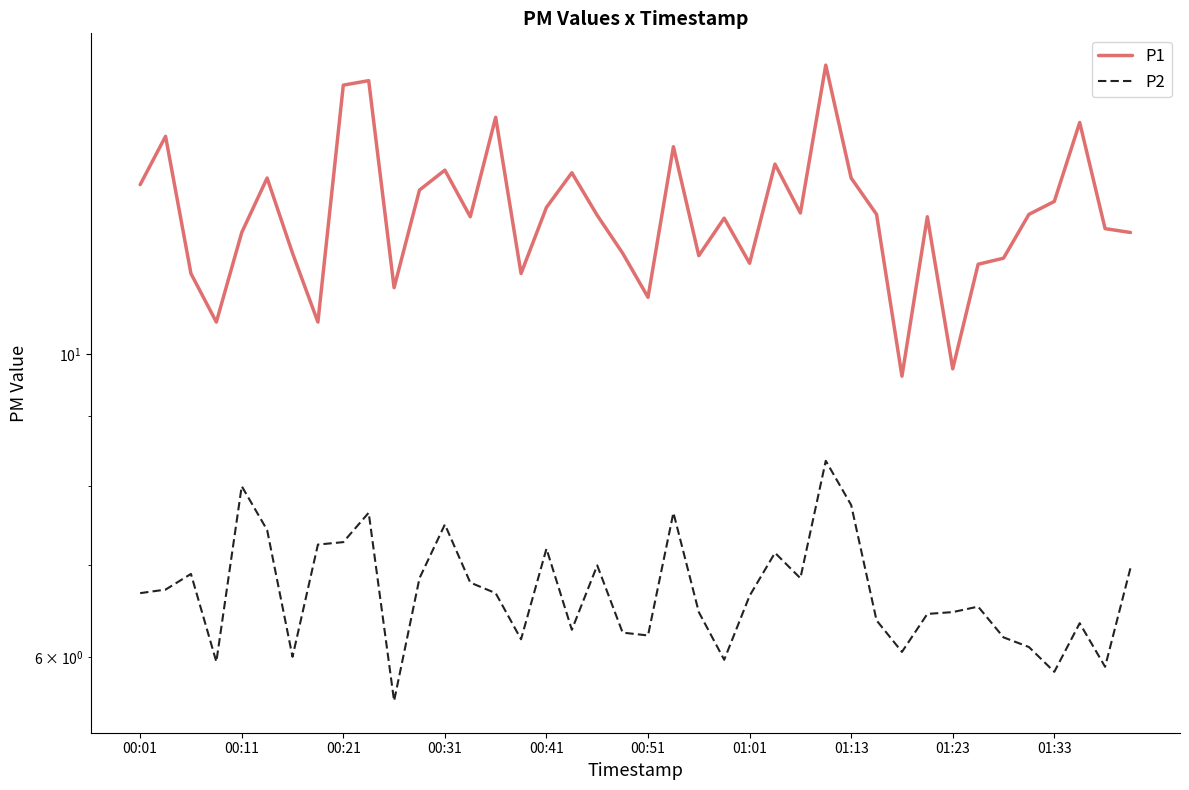

At which category is the sum across all series the highest?

27